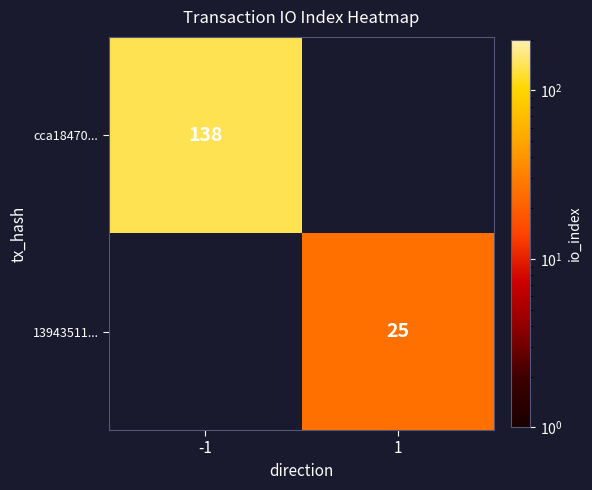

Between 1 and -1, which is larger?

-1